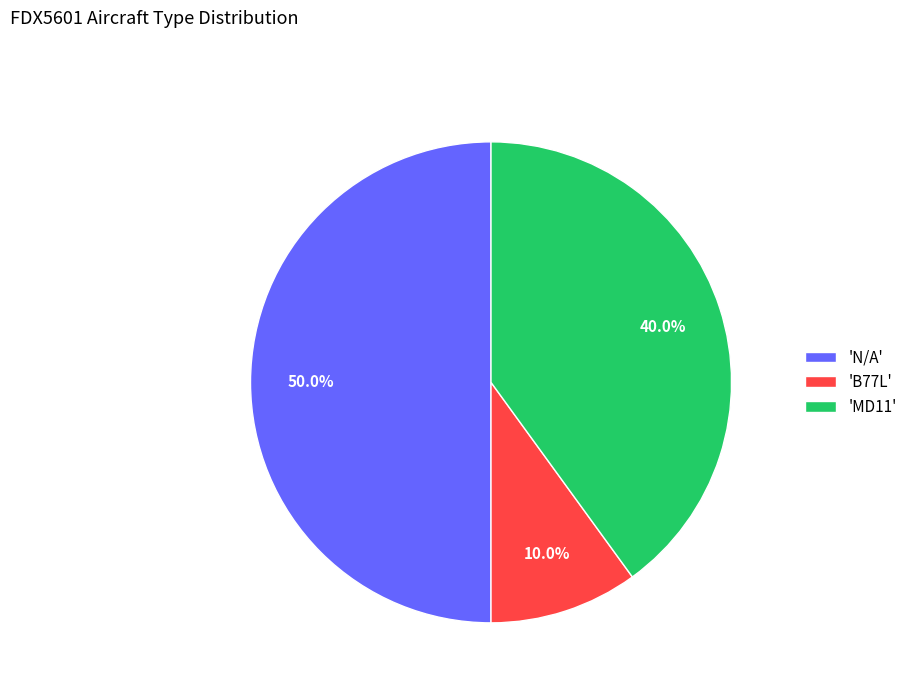

Rank the categories by value from highest to lowest.

'N/A', 'MD11', 'B77L'